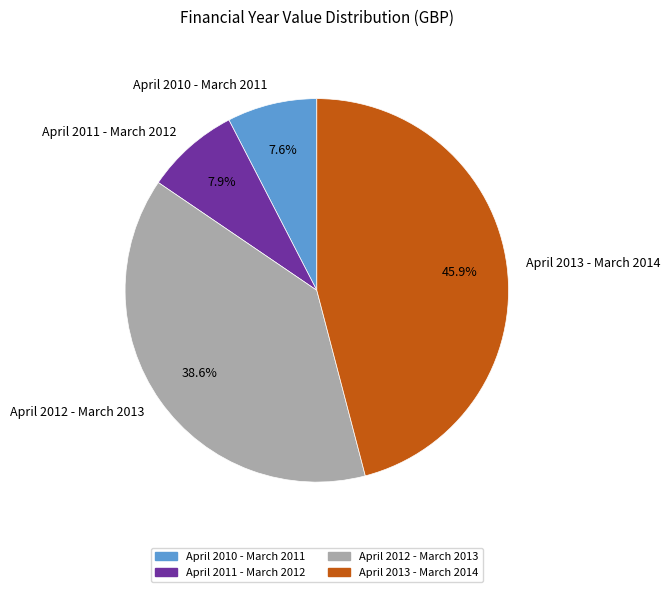

Which slice is the largest?

April 2013 - March 2014